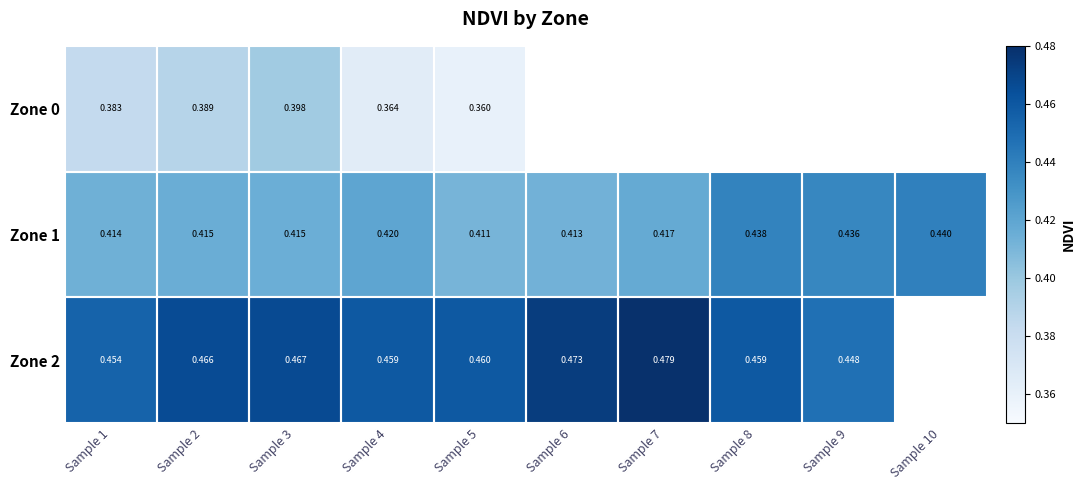

Is the value of Zone 1 at Sample 7 greater than the value of Zone 0 at Sample 2?

Yes